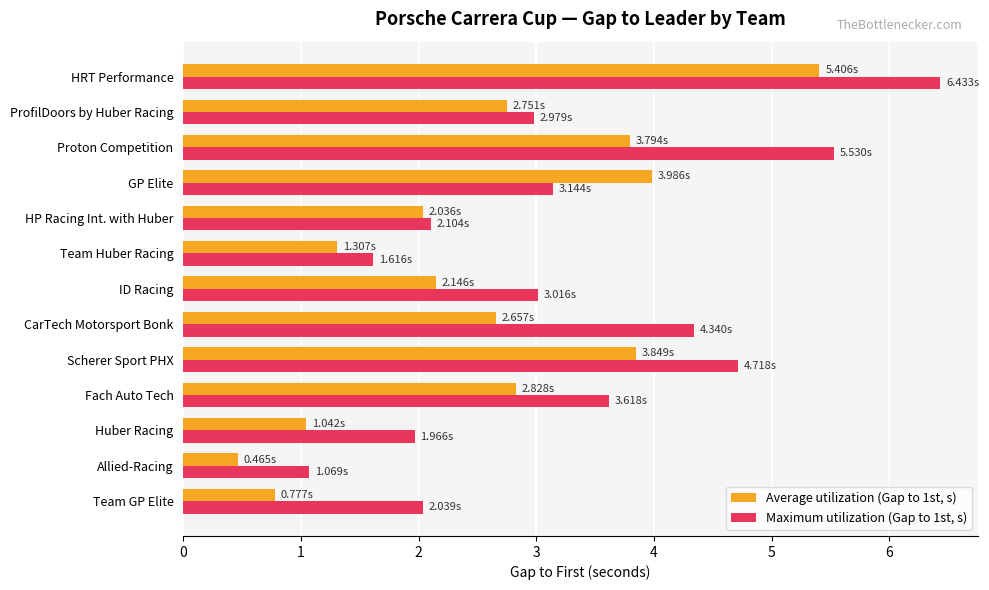

List the labels in order of Average utilization (Gap to 1st, s) value, largest first.

HRT Performance, GP Elite, Scherer Sport PHX, Proton Competition, Fach Auto Tech, ProfilDoors by Huber Racing, CarTech Motorsport Bonk, ID Racing, HP Racing Int. with Huber, Team Huber Racing, Huber Racing, Team GP Elite, Allied-Racing